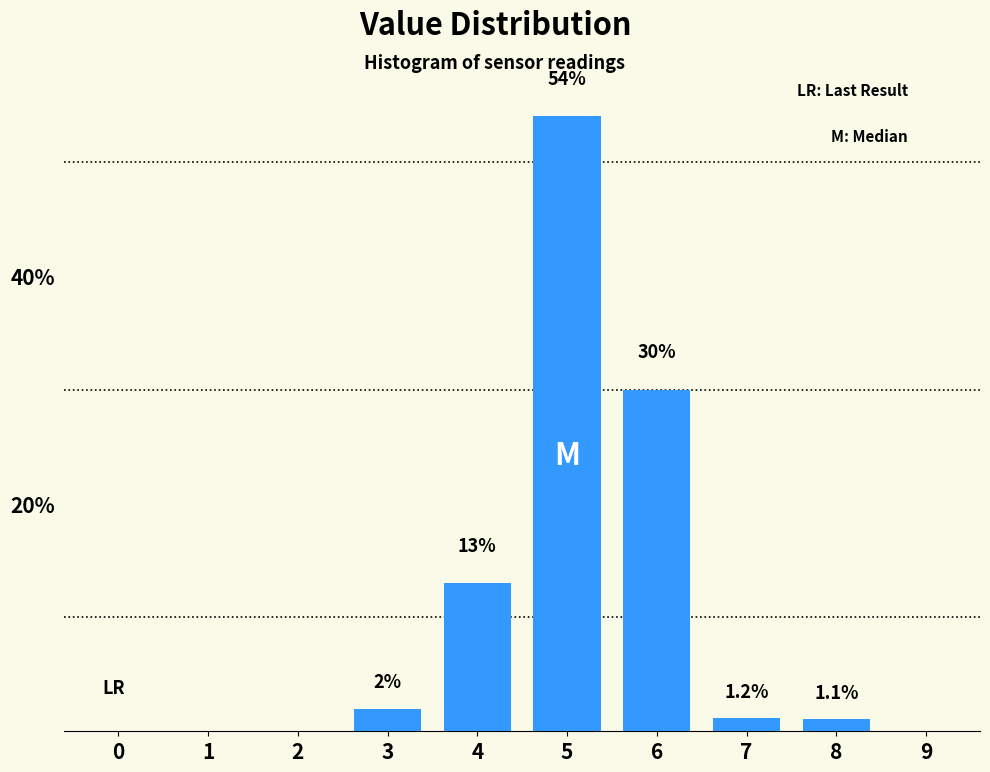

Reading right to left, transcribe all the data shown in this chart.

9=0.0	8=1.1	7=1.2	6=30.0	5=54.0	4=13.0	3=2.0	2=0.0	1=0.0	0=0.0